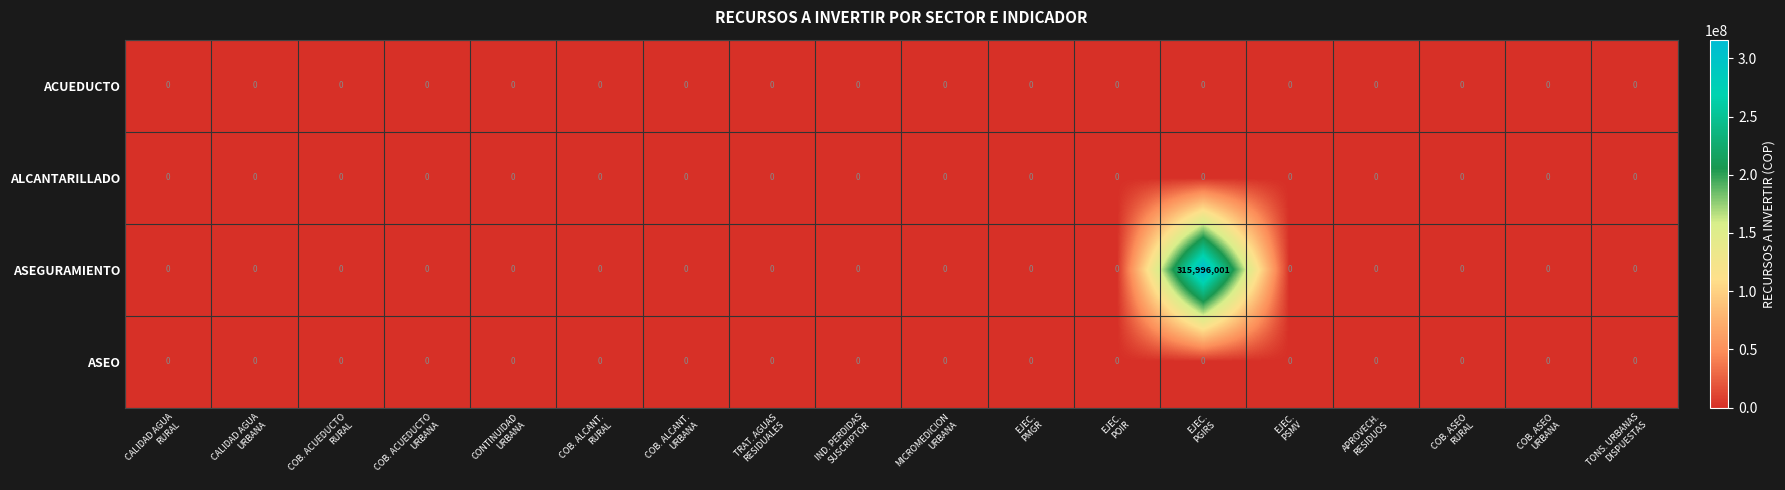

What is the average value of the ASEGURAMIENTO series?

17555333